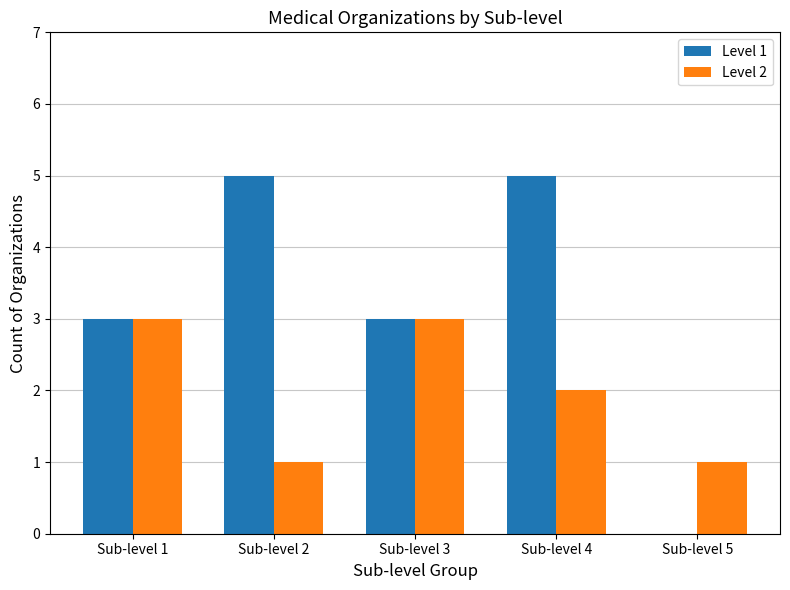

Between Sub-level 1 and Sub-level 4, which series saw the biggest shift?

Level 1